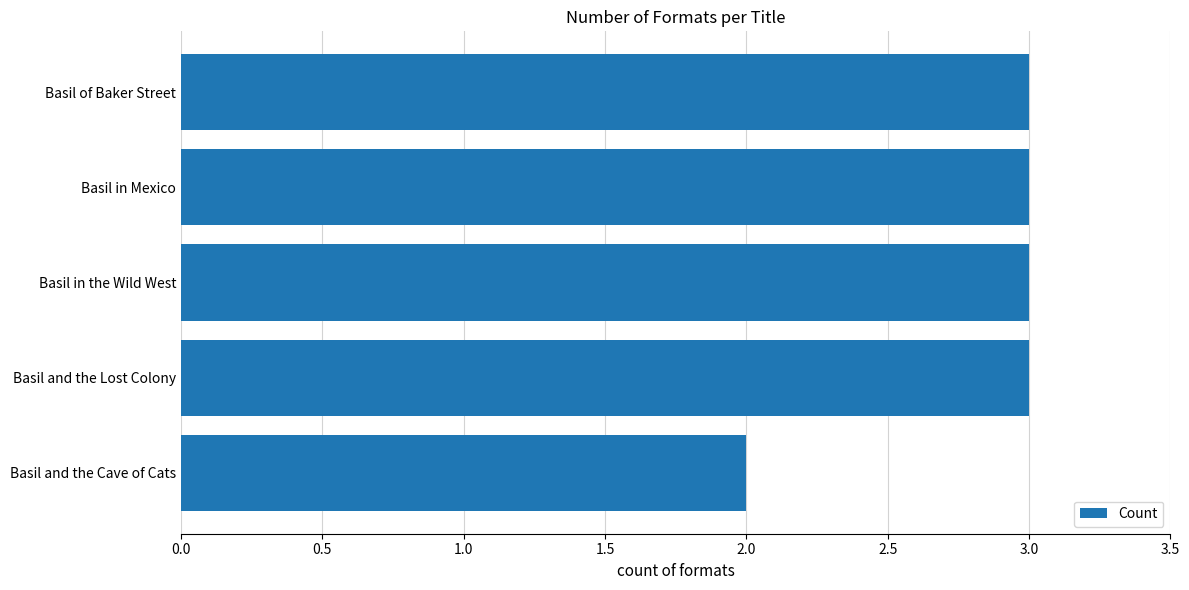

Approximately how many times larger is the value at Basil and the Cave of Cats compared to Basil of Baker Street?

0.7